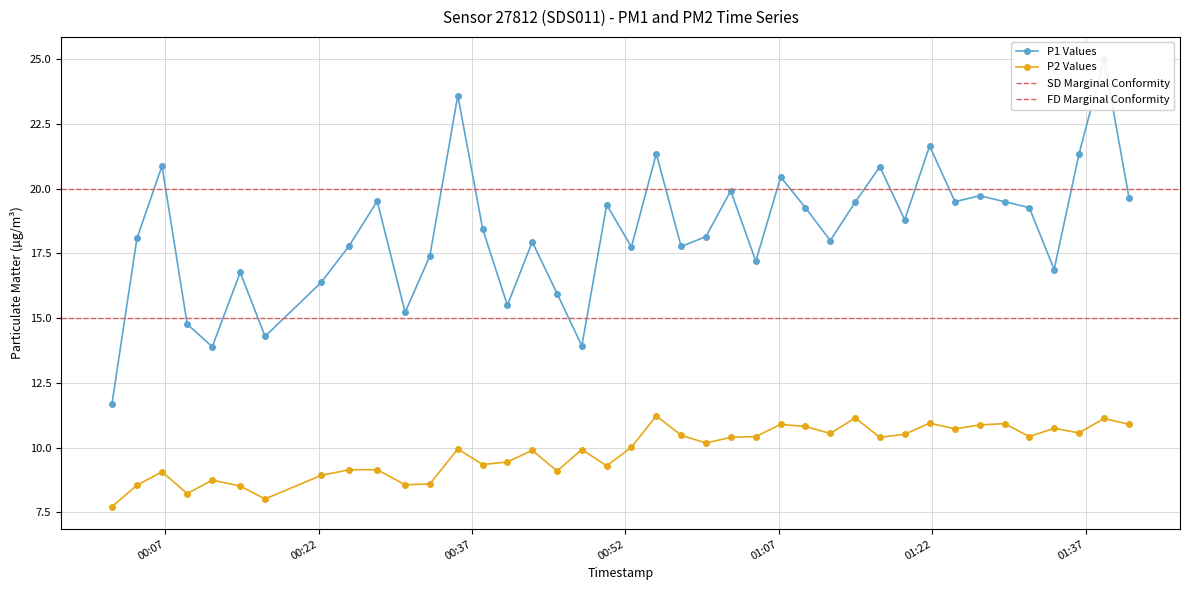

What is the difference between the second highest and second lowest values in the P2 series?

3.1